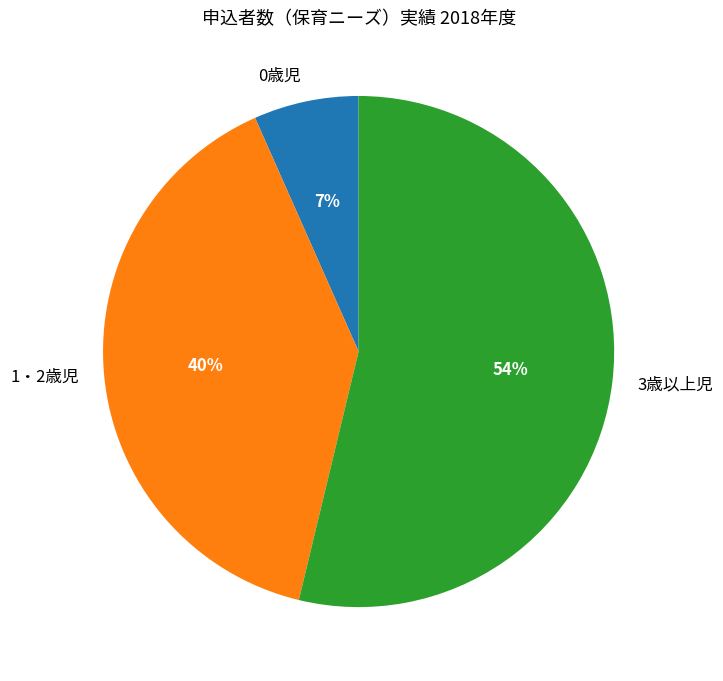

To the nearest percent, what portion does 1・2歳児 represent?

40%